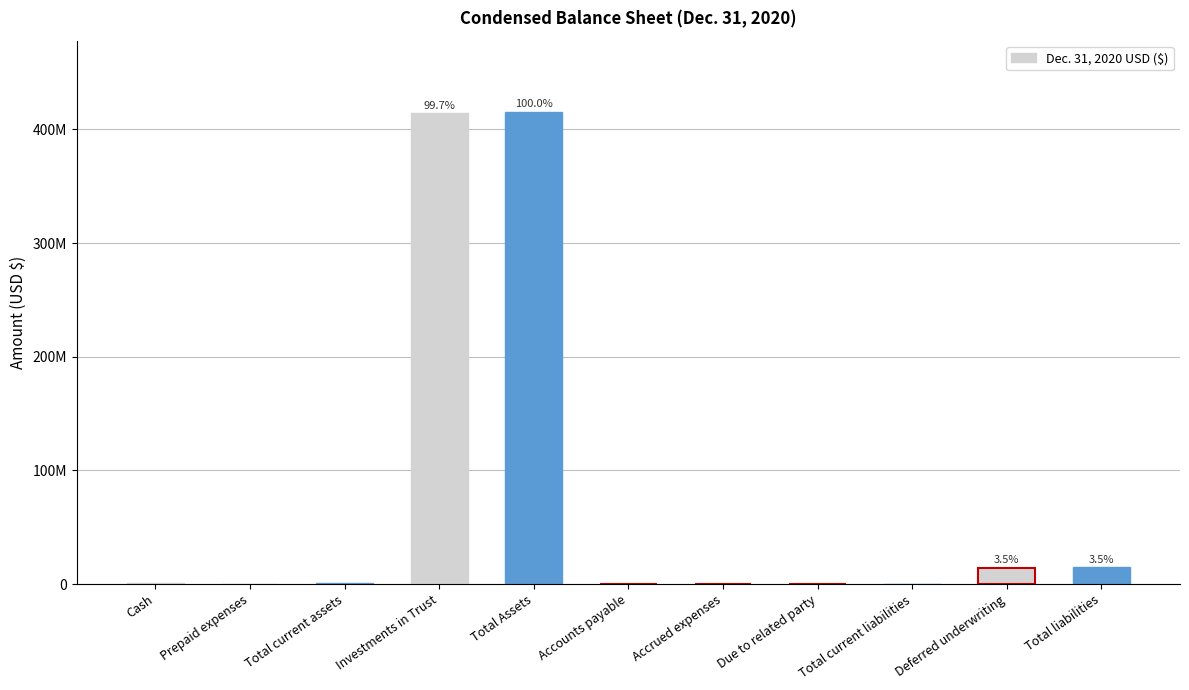

Reading left to right, transcribe all the data shown in this chart.

861754	328772	1190526	414209593	415400119	22120	111146	9750	143016	14490000	14633016